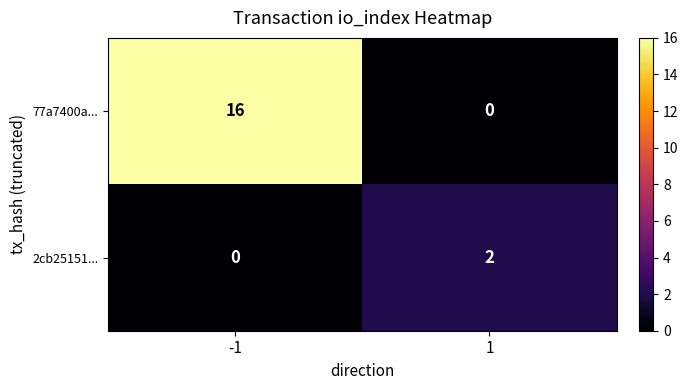

List the series in order of their peak value, highest first.

77a7400a..., 2cb25151...